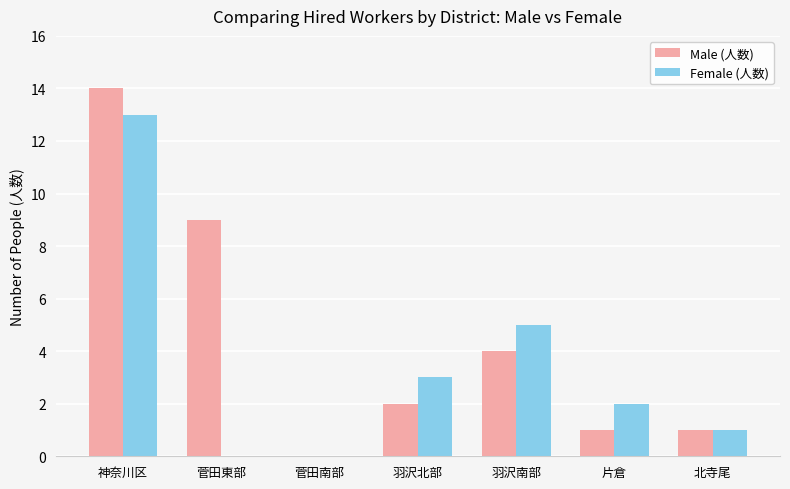

How many categories are shown in the chart?

7